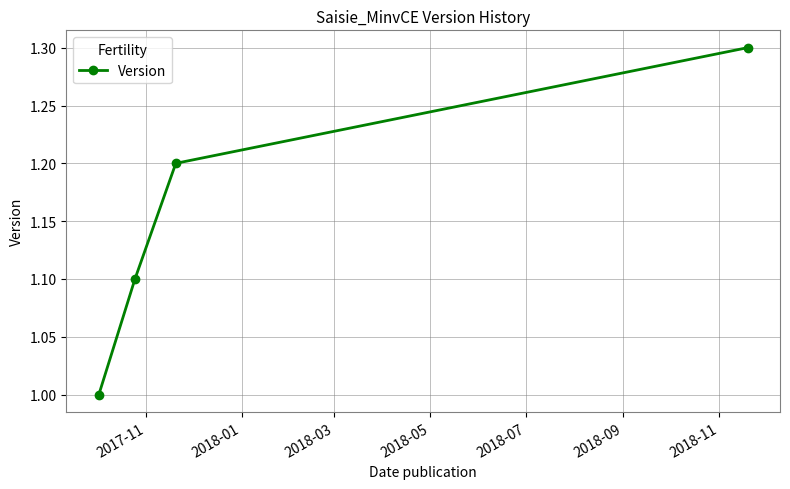

What is the value of the 4th point from the left?

1.3